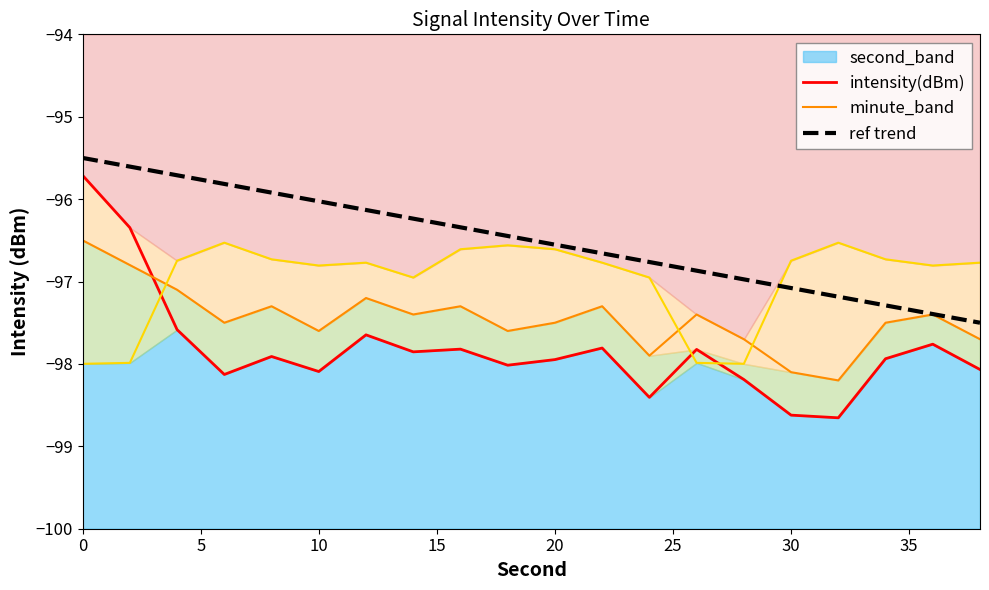

True or false: intensity(dBm) and ref trend cross at least once.

False